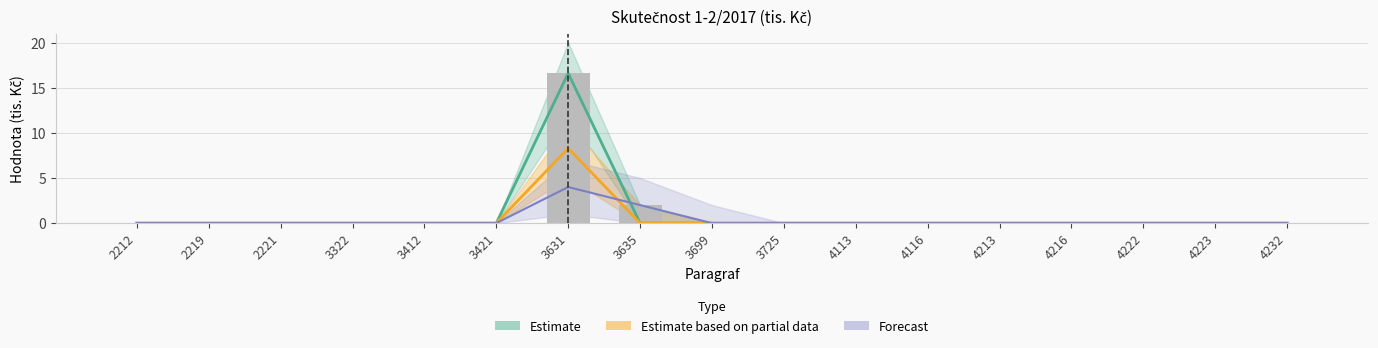

Reading right to left, list all the values displayed in this chart.

Estimate: 0.0	0.0	0.0	0.0	0.0	0.0	0.0	0.0	0.0	0.0	16.6	0.0	0.0	0.0	0.0	0.0	0.0
Estimate based on partial data: 0.0	0.0	0.0	0.0	0.0	0.0	0.0	0.0	0.0	0.0	8.3	0.0	0.0	0.0	0.0	0.0	0.0
Forecast: 0.0	0.0	0.0	0.0	0.0	0.0	0.0	0.0	0.0	2.0	4.0	0.0	0.0	0.0	0.0	0.0	0.0